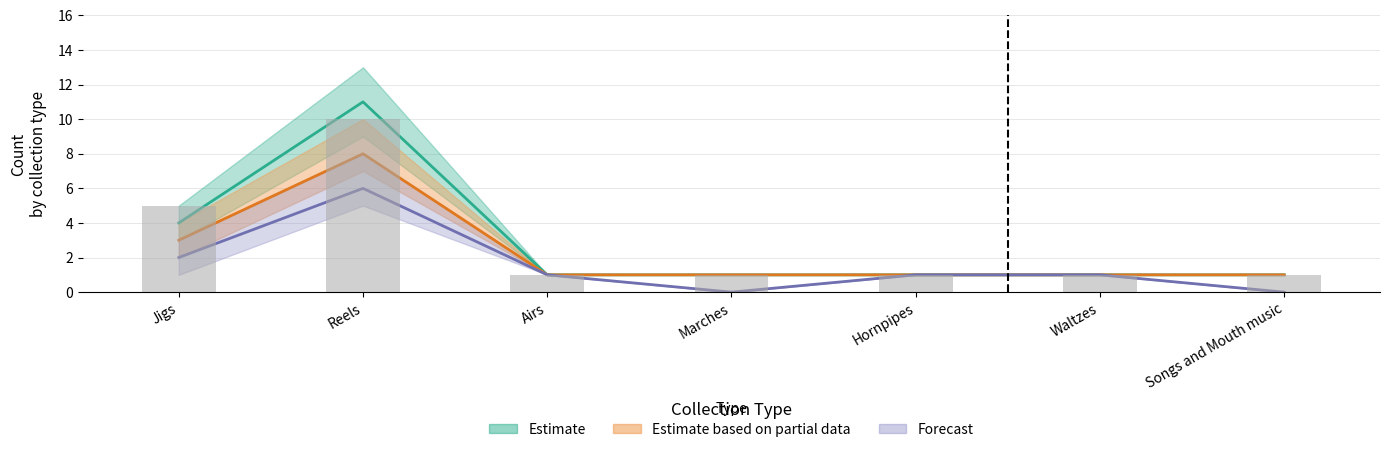

What is the spread (max minus min) of values at Songs and Mouth music?

1